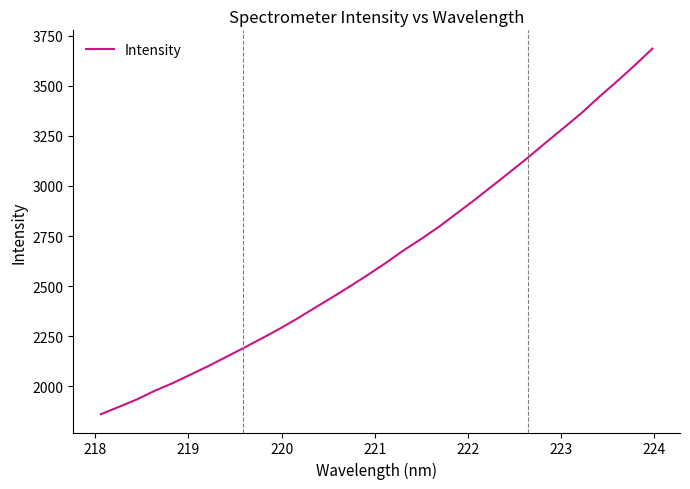

What is the difference between the maximum and minimum values?

1825.0